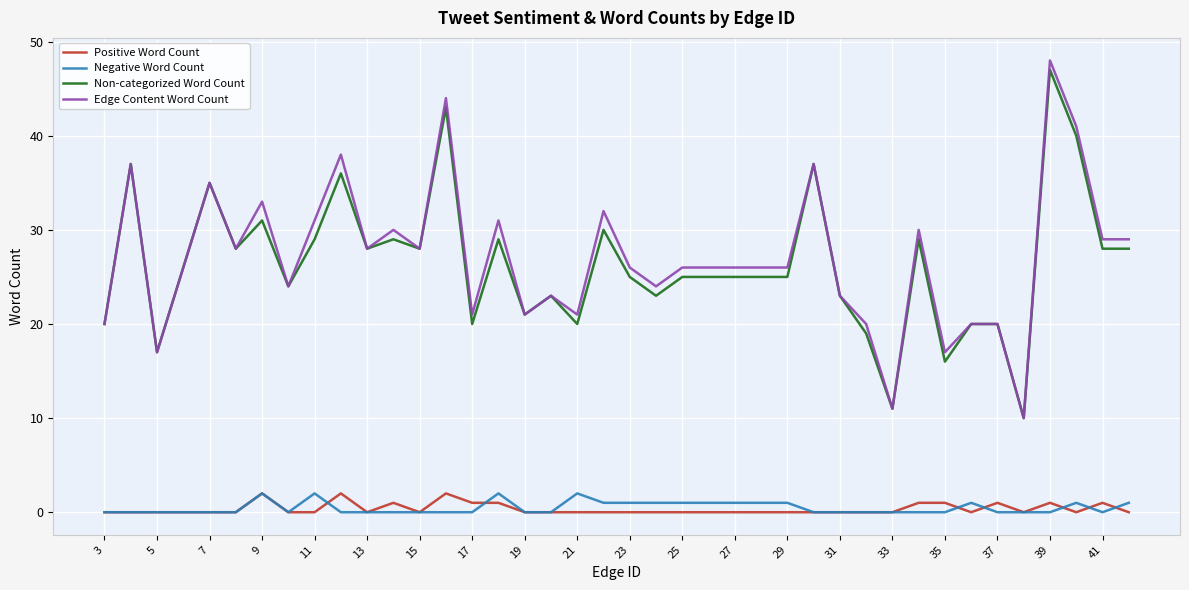

Which series has the widest spread of values?

Edge Content Word Count